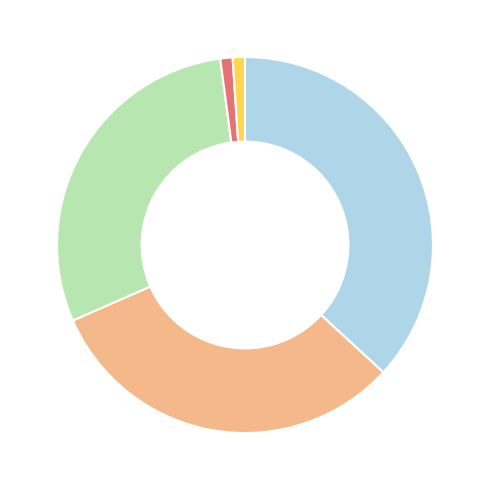

Is there a majority slice in this chart?

No